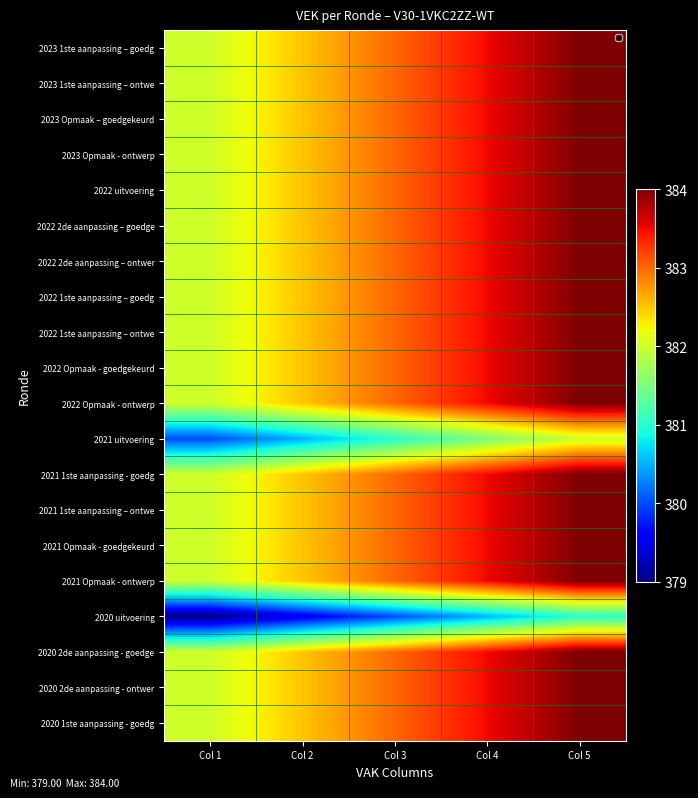

What is the smallest value displayed?

379.0